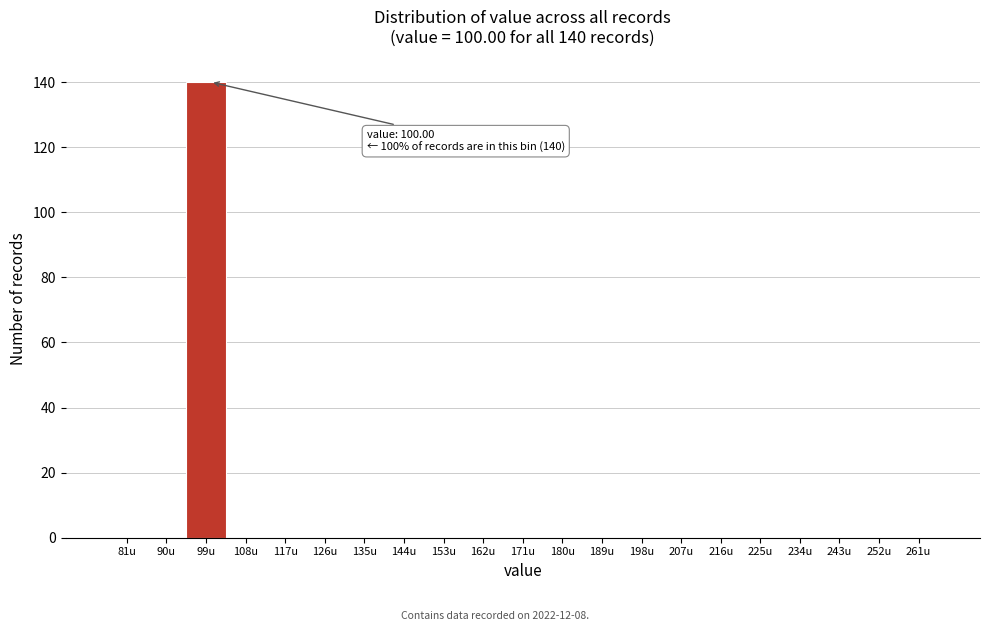

Reading right to left, list all the values displayed in this chart.

261u=0	252u=0	243u=0	234u=0	225u=0	216u=0	207u=0	198u=0	189u=0	180u=0	171u=0	162u=0	153u=0	144u=0	135u=0	126u=0	117u=0	108u=0	99u=140	90u=0	81u=0